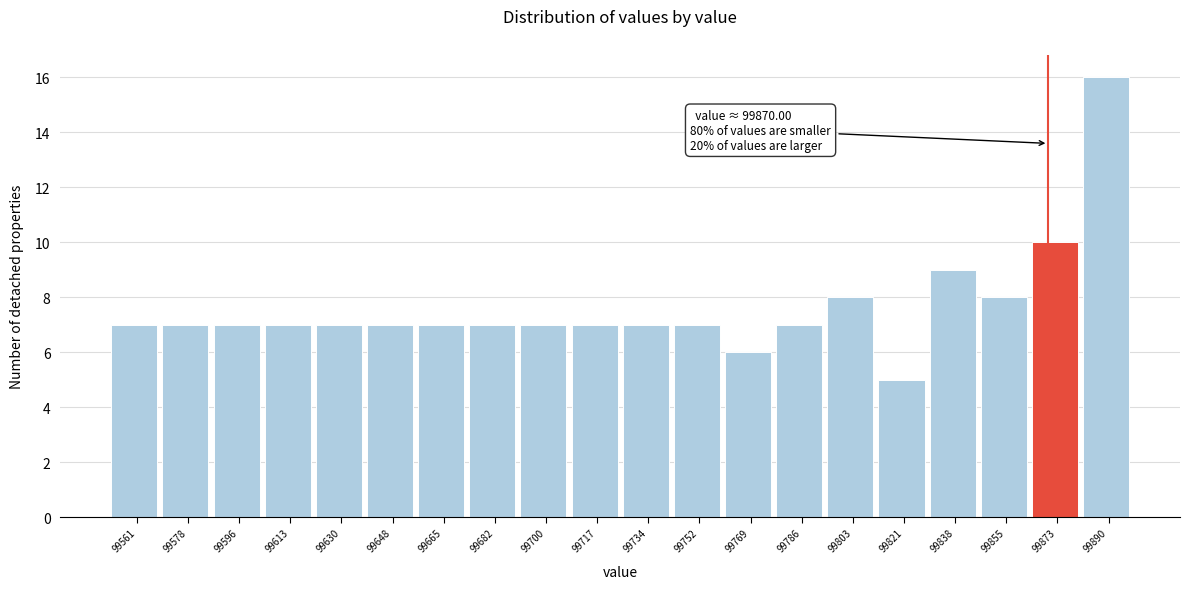

Over which range of the x-axis is the bar tallest?

99882 to 99900